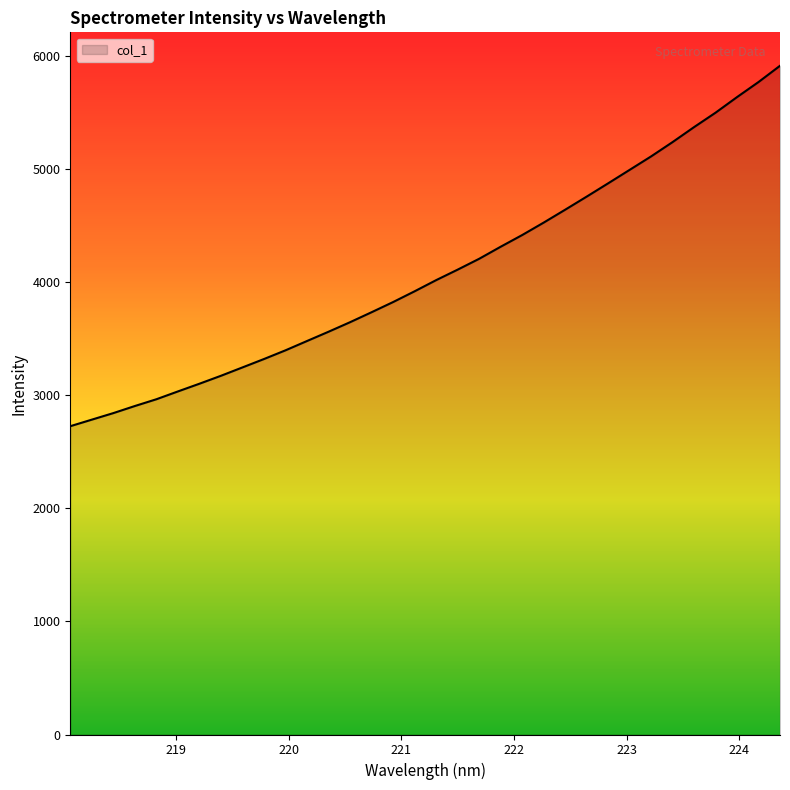

What is the minimum value shown in the chart?

2724.4